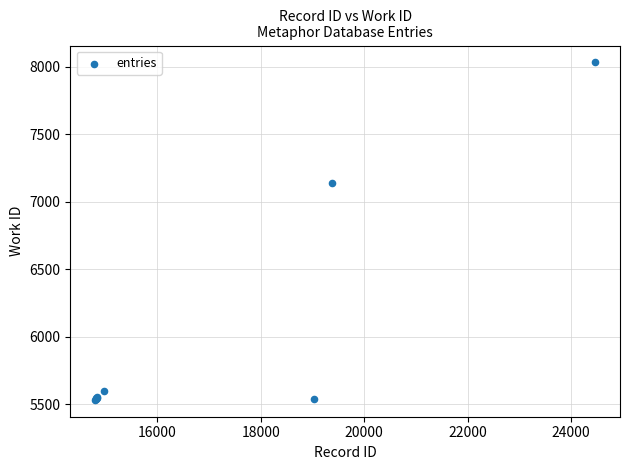

What Y value in the scatter plot is closest to 6784?

7141